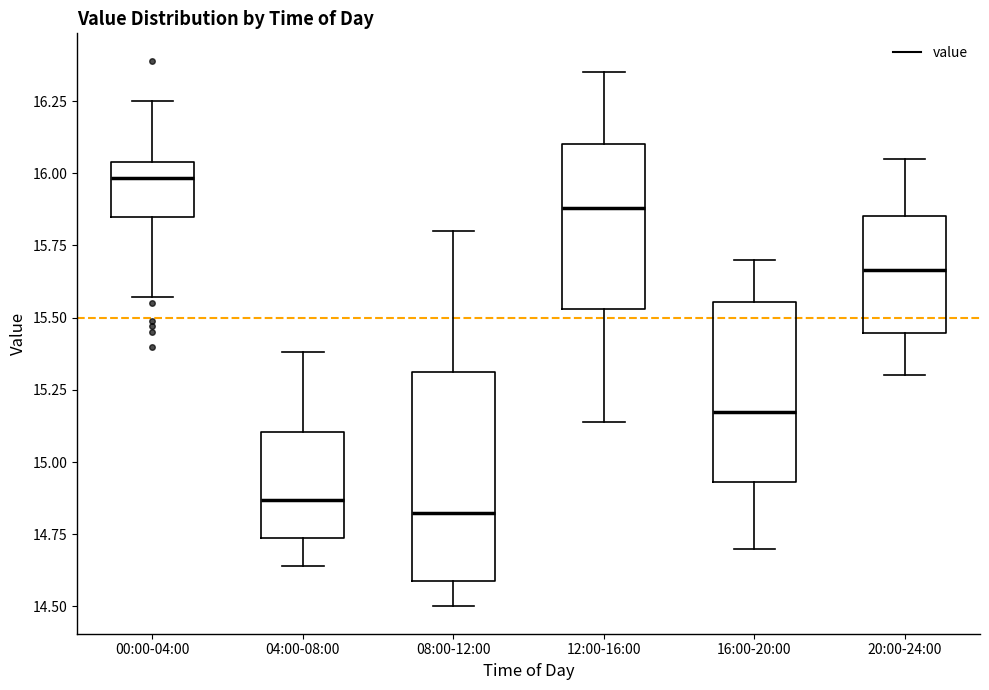

Reading left to right, transcribe this box plot: for each box, give where its median line is, the range the box spans, and where its two whiskers end, as read against the y-axis. The values are not printed on the chart, so give them approximately, as read against the axis.

00:00-04:00: median 16.00, box 15.85 to 16.05, whiskers 15.55 to 16.25
04:00-08:00: median 14.85, box 14.75 to 15.10, whiskers 14.65 to 15.40
08:00-12:00: median 14.85, box 14.60 to 15.30, whiskers 14.50 to 15.80
12:00-16:00: median 15.90, box 15.55 to 16.10, whiskers 15.15 to 16.35
16:00-20:00: median 15.20, box 14.95 to 15.55, whiskers 14.70 to 15.70
20:00-24:00: median 15.65, box 15.45 to 15.85, whiskers 15.30 to 16.05